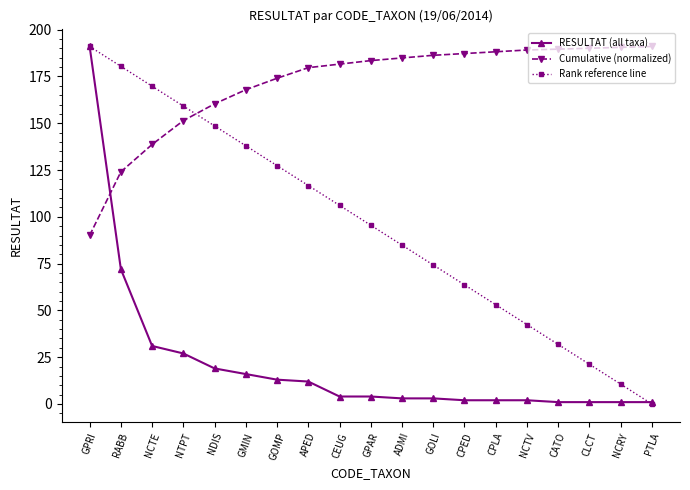

True or false: Cumulative (normalized) and Rank reference line cross at least once.

True